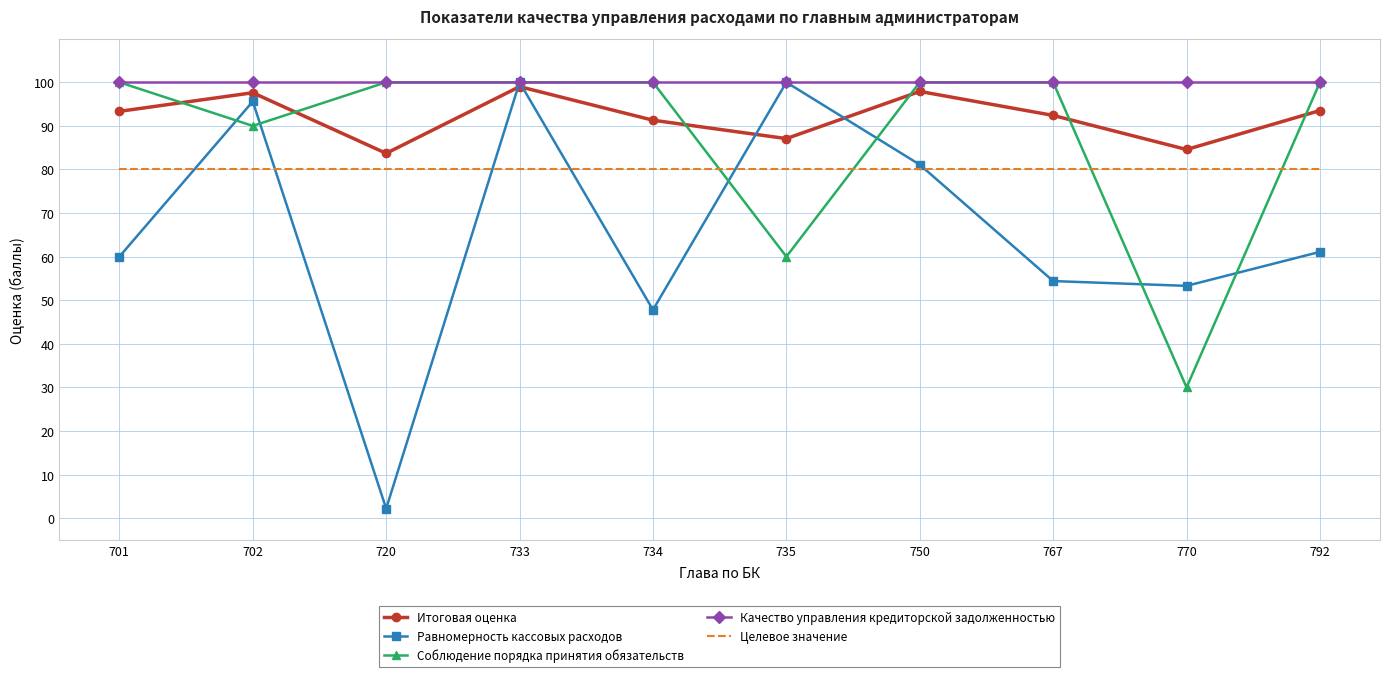

The value of Равномерность кассовых расходов at 734 is 82.2. True or false?

False